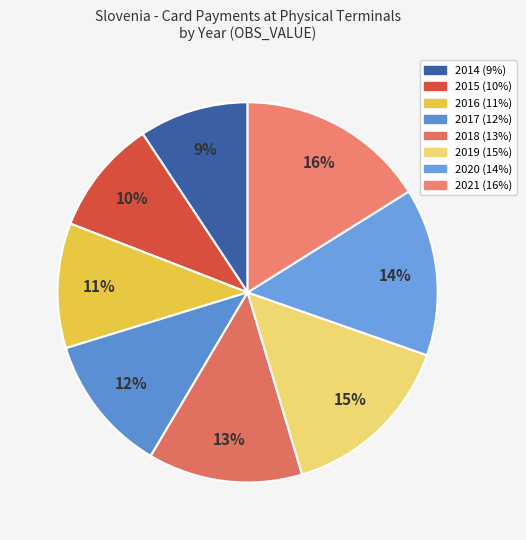

Which has a higher value, 2018 or 2017?

2018